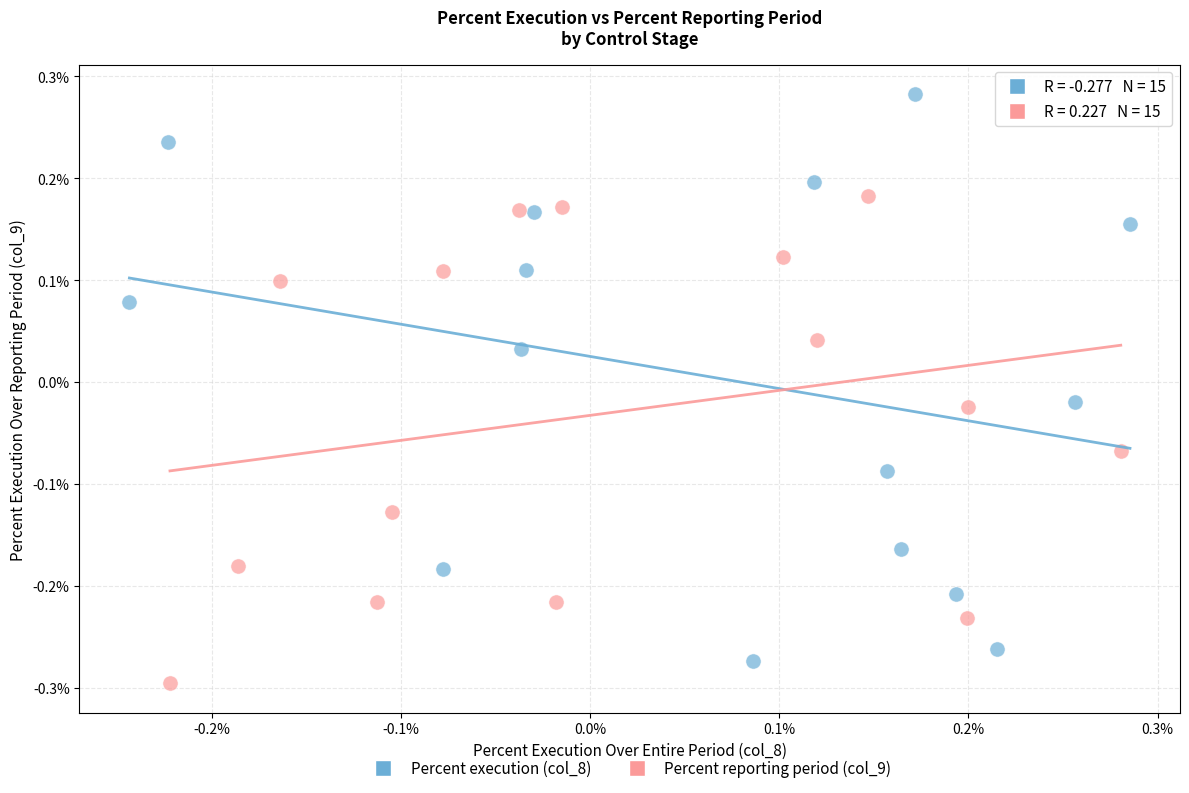

Which series has the largest Y range (max minus min)?

Percent execution (col_8)